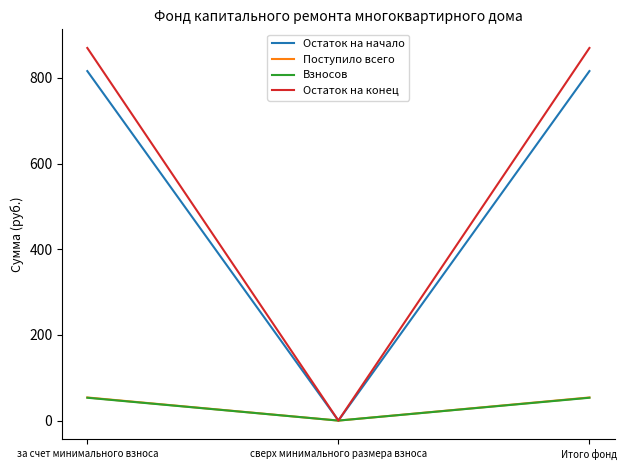

Reading right to left, list all the values displayed in this chart.

Остаток на начало: 815.8	0.0	815.8
Поступило всего: 53.9	0.0	53.9
Взносов: 53.3	0.0	53.3
Остаток на конец: 869.7	0.0	869.7